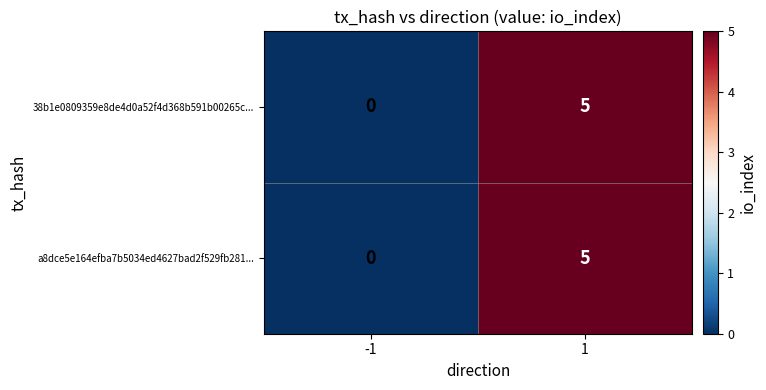

What is the highest value of the a8dce5e164efba7b5034ed4627bad2f529fb281... series?

5